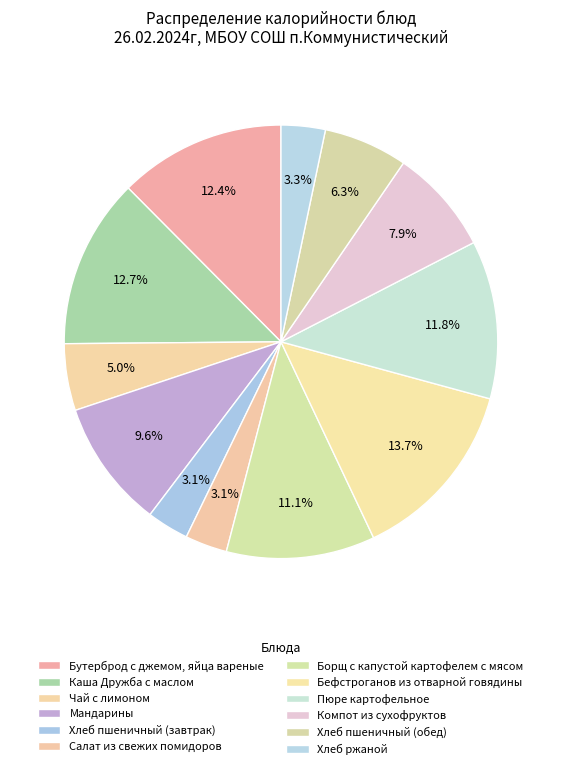

To the nearest percent, what portion does Компот из сухофруктов represent?

8%